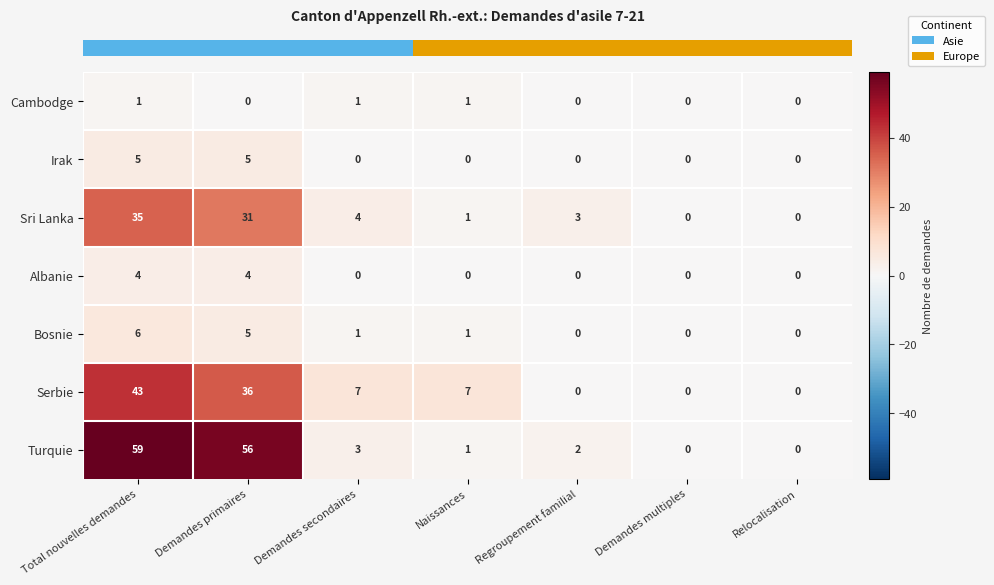

What is the difference between the highest and lowest values at Demandes primaires?

56